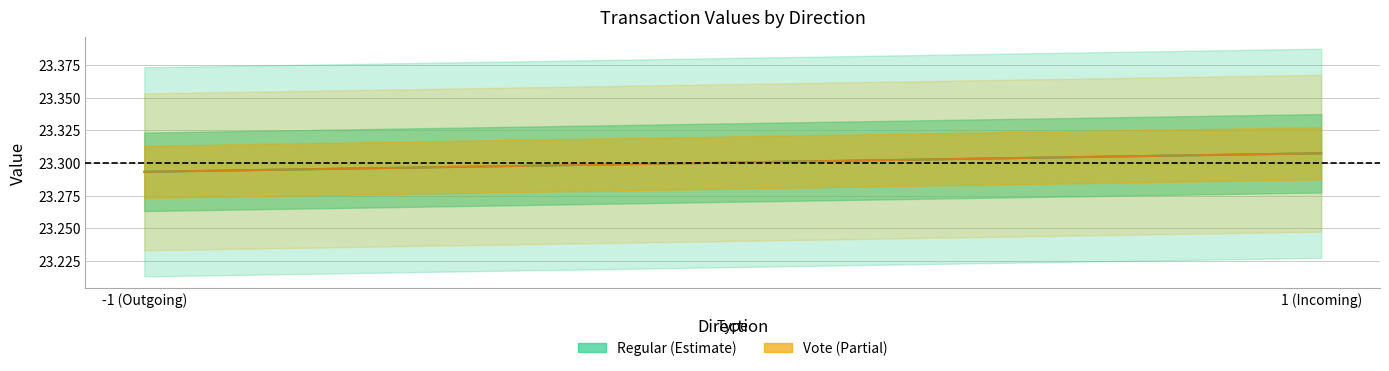

At which category does the chart reach its minimum across all series?

-1